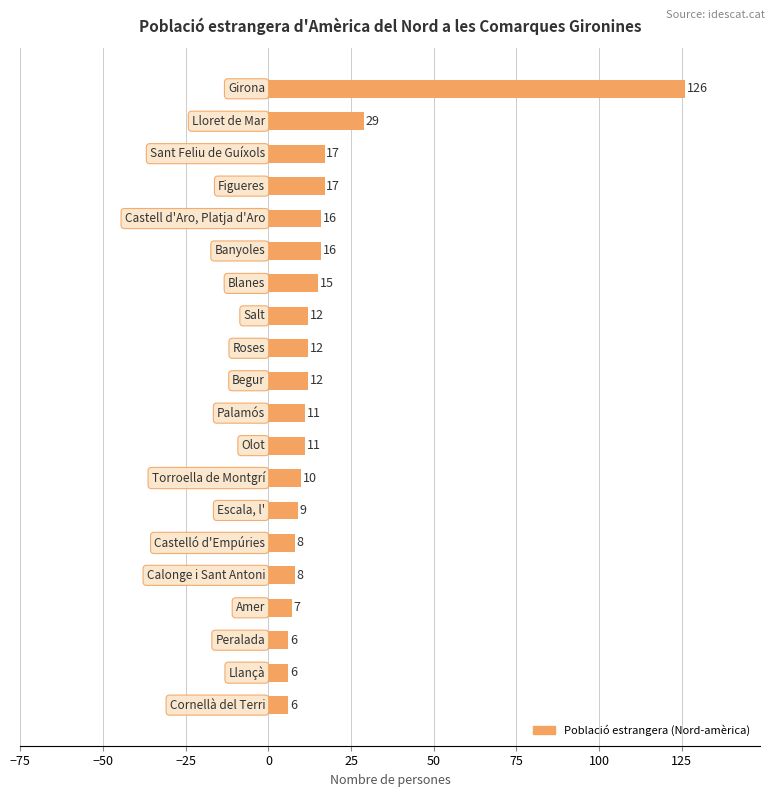

What is the value of the 8th bar from the top?

12